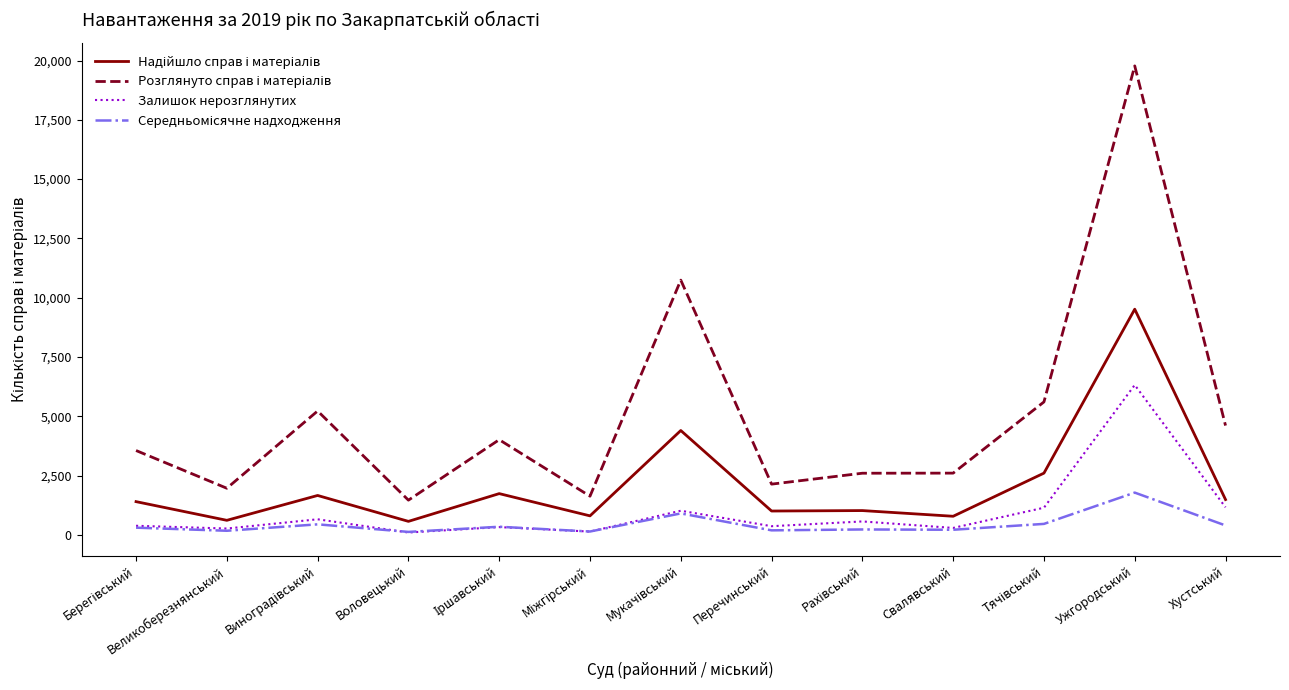

At which category is the sum across all series the highest?

Ужгородський